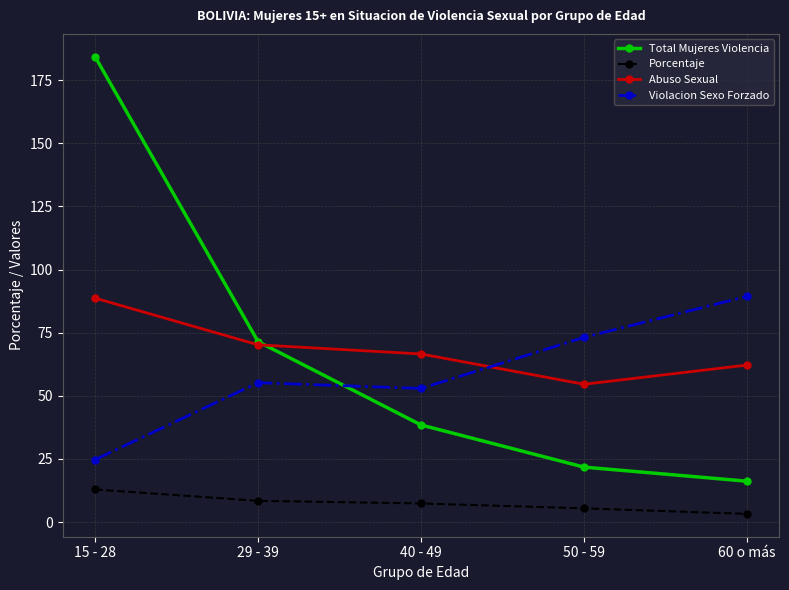

Where does the Total Mujeres Violencia series first go above 38?

15 - 28